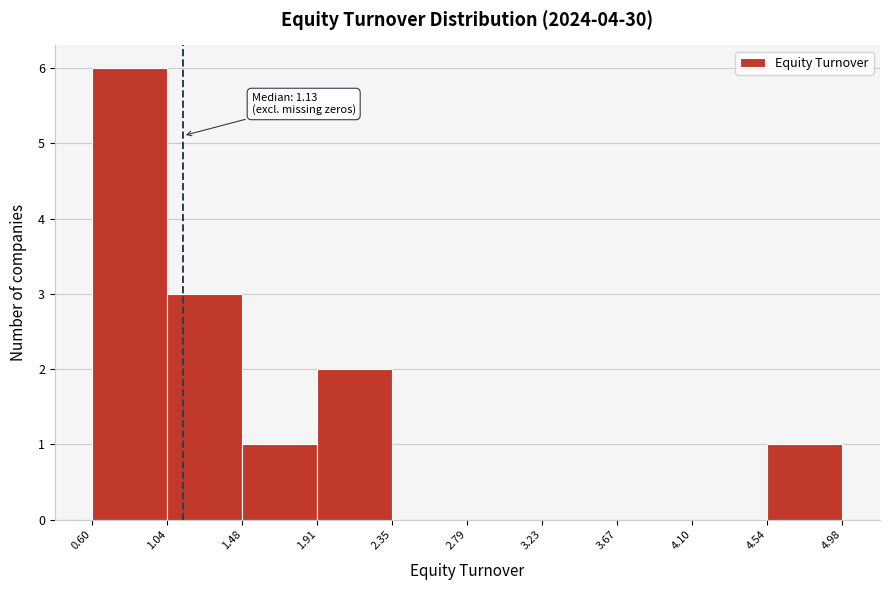

Over which range of the x-axis is the bar tallest?

0.60 to 1.04